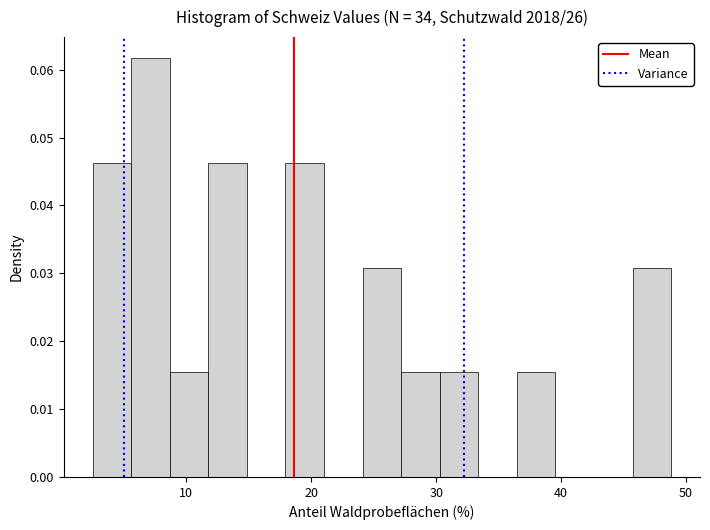

Around what value on the x-axis is the tallest bar? Give the approximate position of its centre, as read against the axis.

7